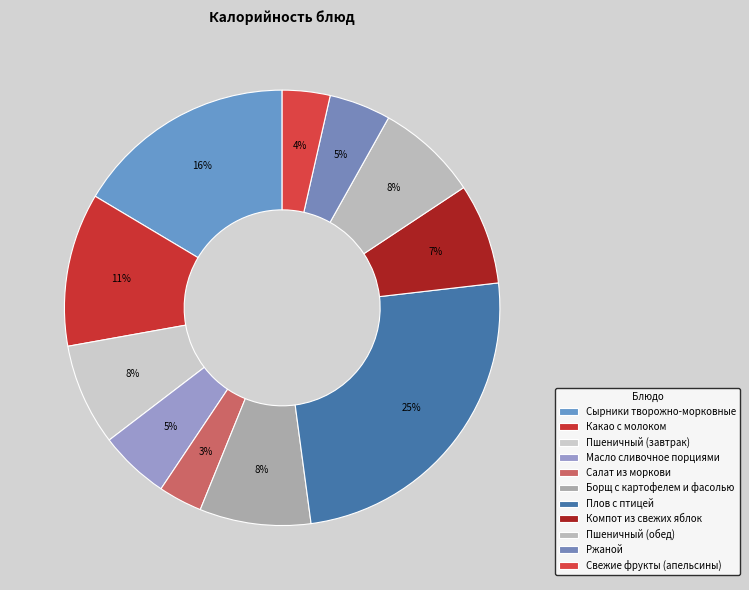

Does Компот из свежих яблок represent more than half of the total?

No